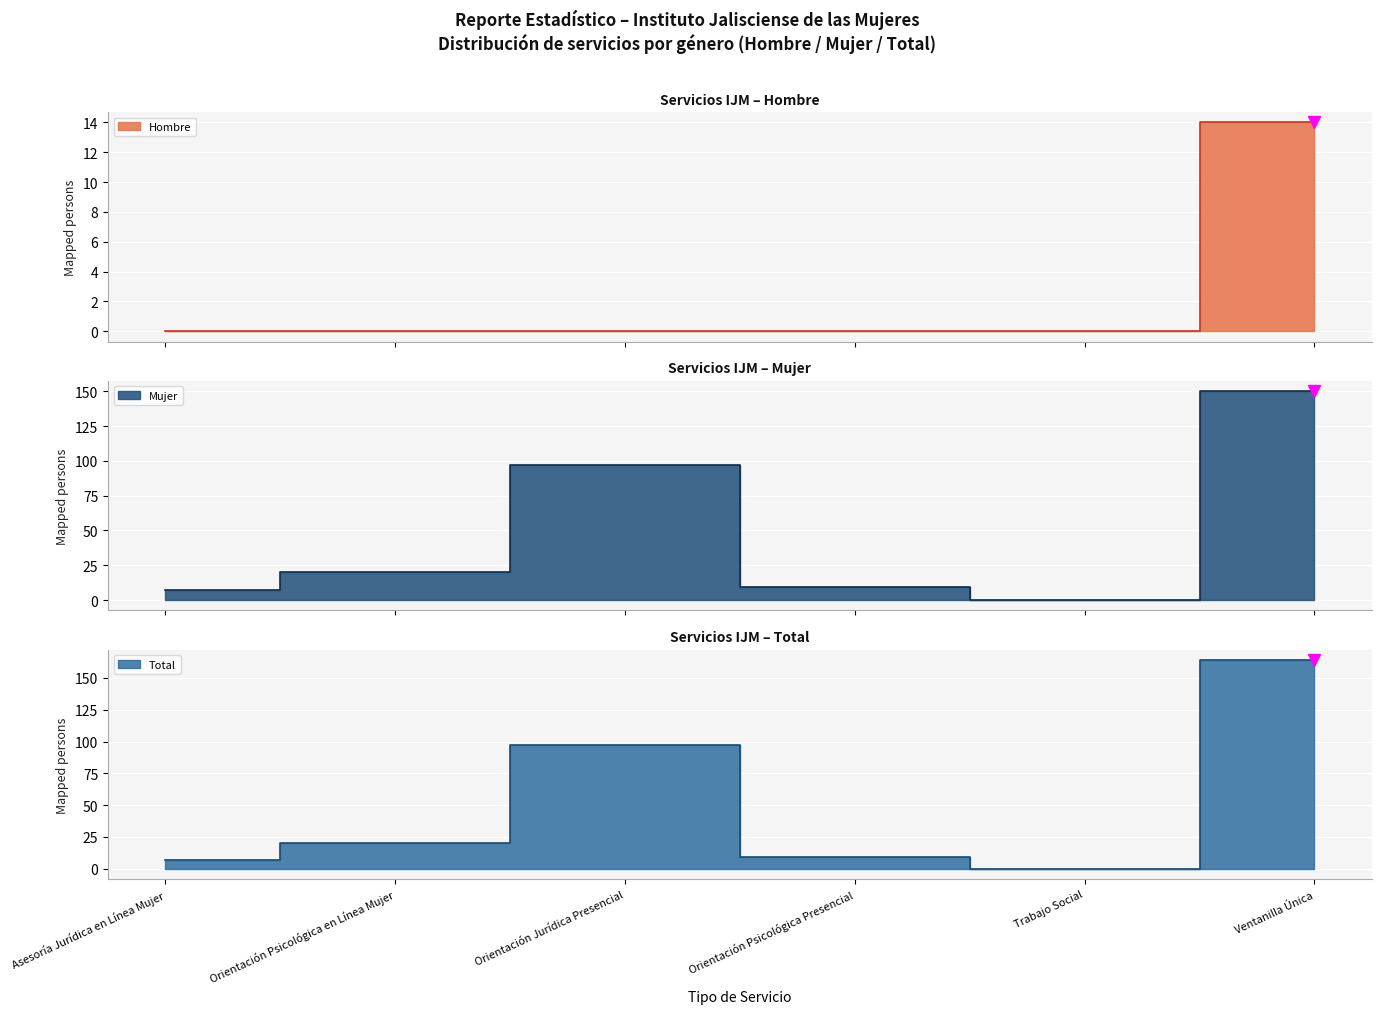

What is the greatest value displayed?

164